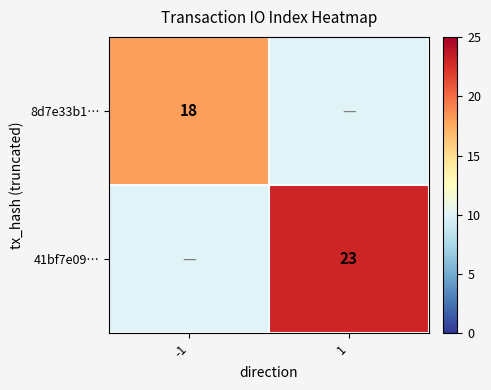

Is it true that 41bf7e09… equals 8 at 1?

False